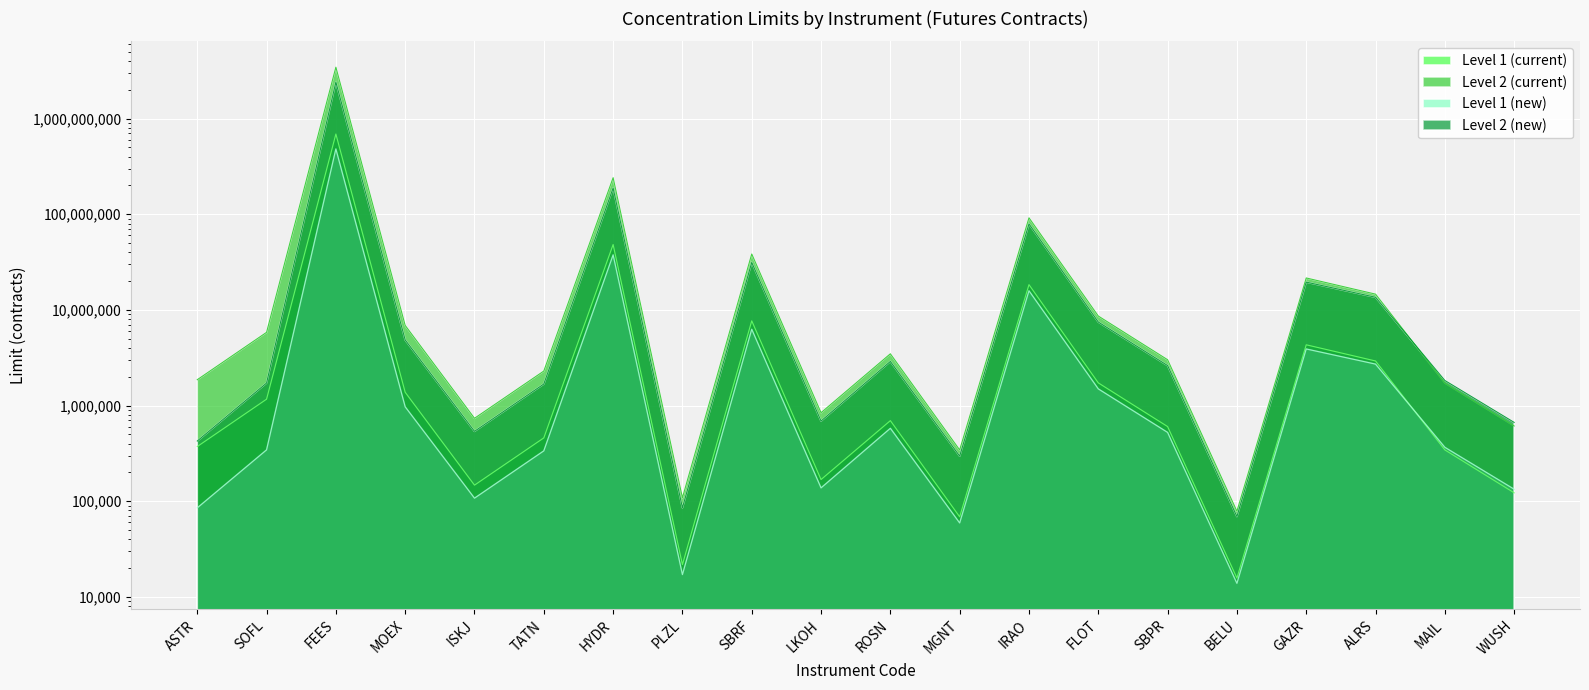

At which label does Level 1 (new) first exceed 523522?

FEES